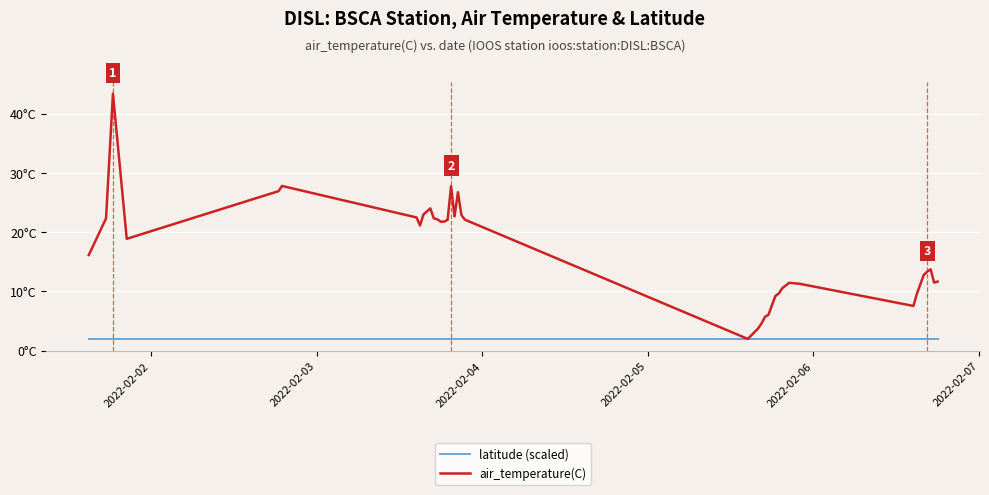

Which series has the largest range (max minus min)?

air_temperature(C)